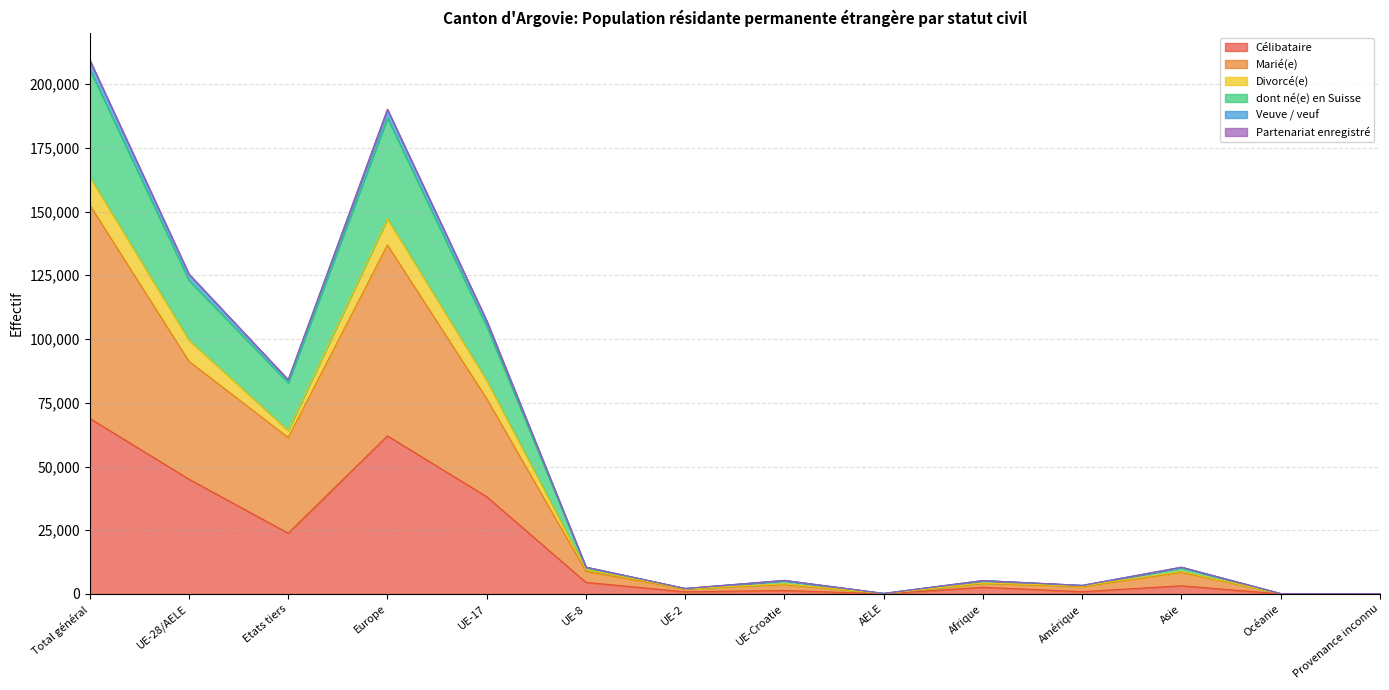

What value does the Célibataire series have at Total général, to the nearest 100?

68900